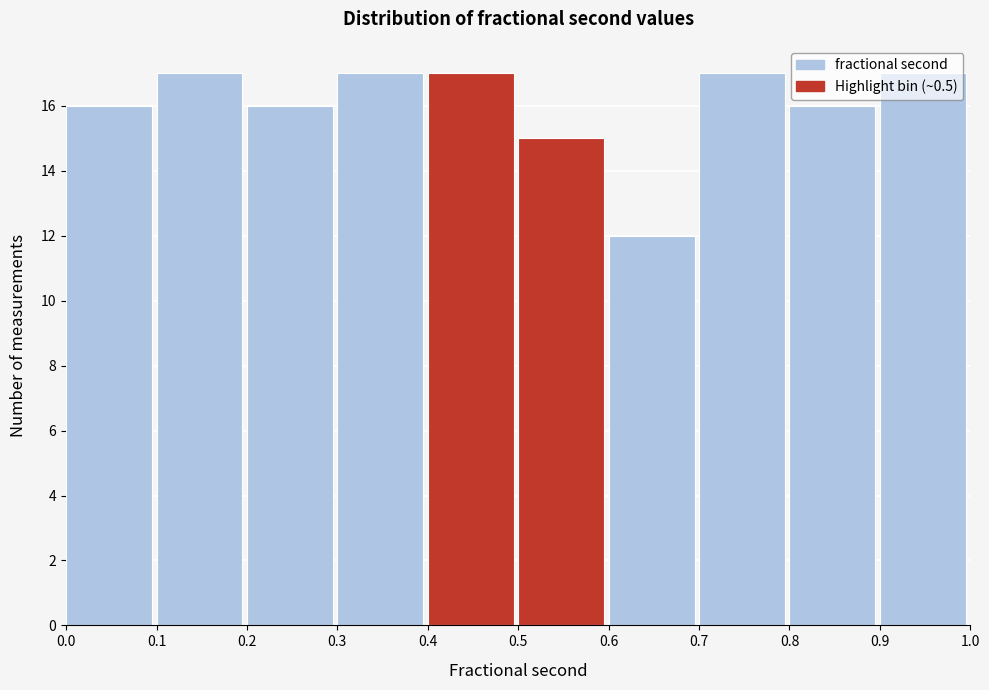

Reading left to right, transcribe this chart: for each bar, give the range it covers on the x-axis and its height. The values are not printed on the chart, so give them approximately, as read against the axis.

0.0 to 0.1: 16
0.1 to 0.2: 17
0.2 to 0.3: 16
0.3 to 0.4: 17
0.4 to 0.5: 17
0.5 to 0.6: 15
0.6 to 0.7: 12
0.7 to 0.8: 17
0.8 to 0.9: 16
0.9 to 1.0: 17